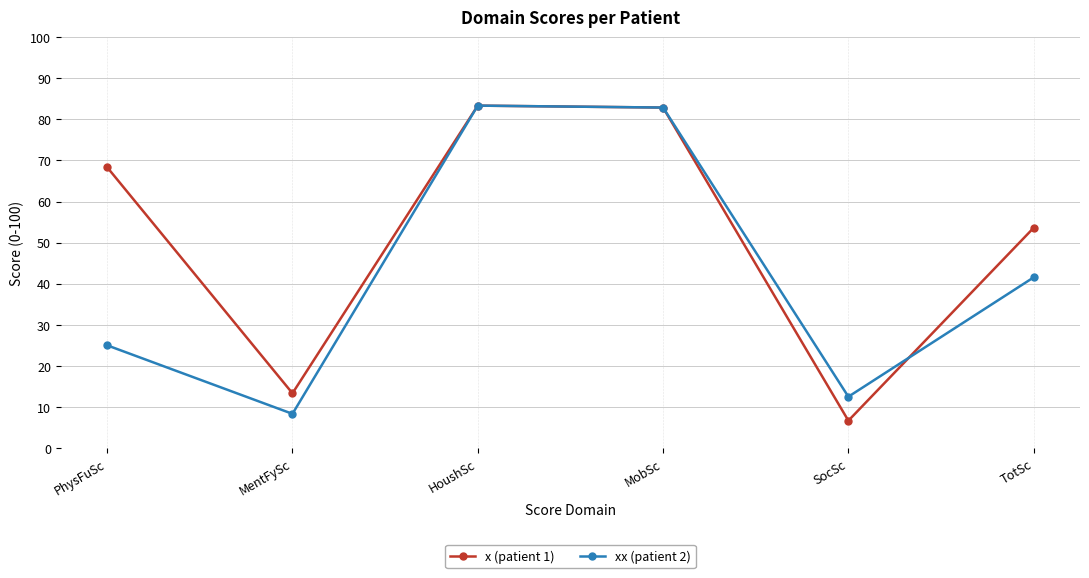

What is the total value across all series at MobSc?

165.7